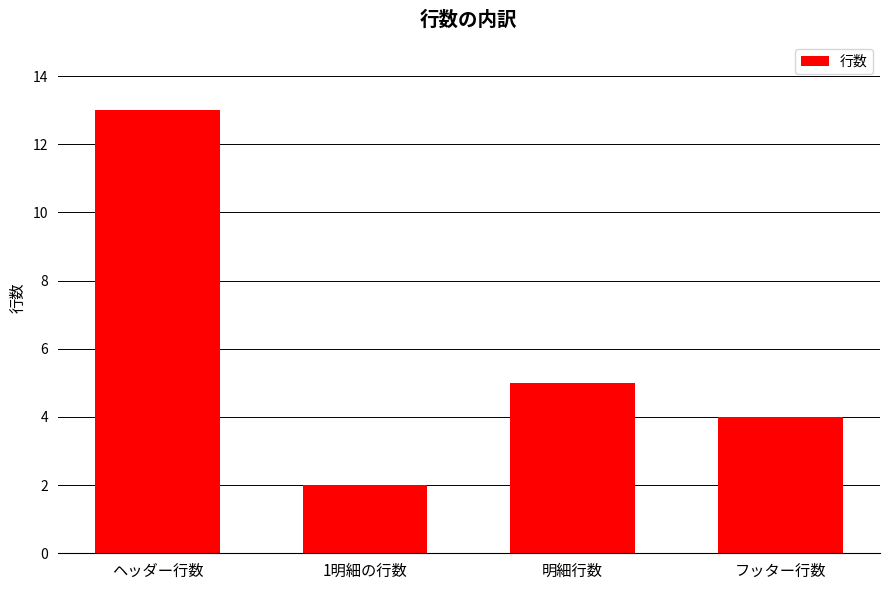

The value at 明細行数 is 5. True or false?

True